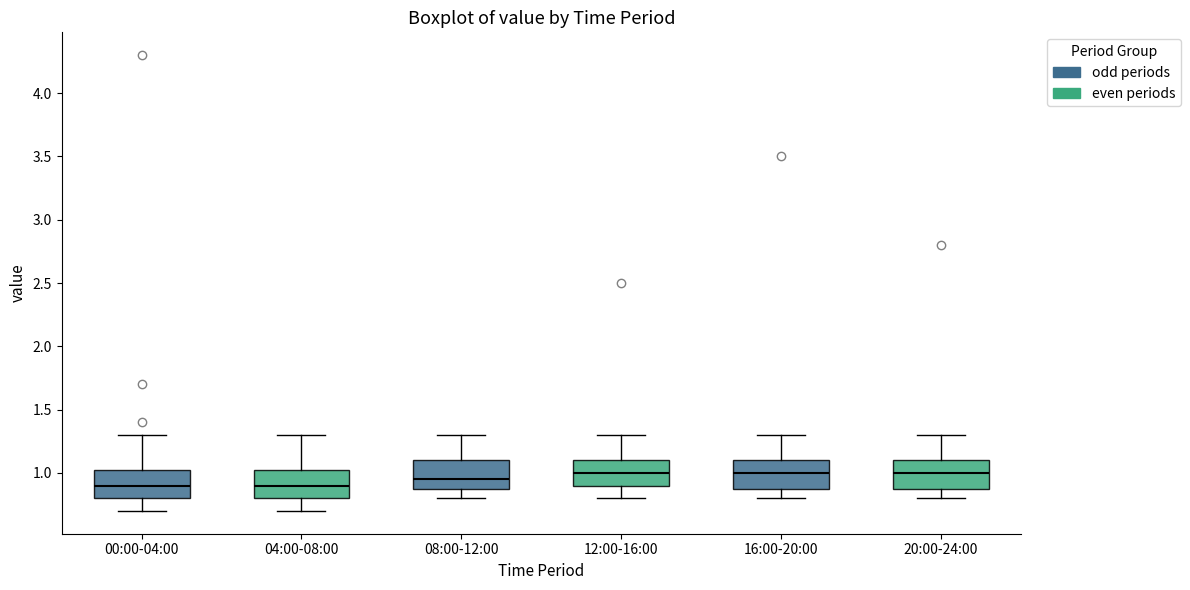

Reading left to right, read every box against the y-axis: the position of its median line, the range the box covers, and the ends of its whiskers. The values are not printed on the chart, so give them approximately, as read against the axis.

00:00-04:00: median 0.90, box 0.80 to 1.05, whiskers 0.70 to 1.30
04:00-08:00: median 0.90, box 0.80 to 1.05, whiskers 0.70 to 1.30
08:00-12:00: median 0.95, box 0.90 to 1.10, whiskers 0.80 to 1.30
12:00-16:00: median 1.00, box 0.90 to 1.10, whiskers 0.80 to 1.30
16:00-20:00: median 1.00, box 0.90 to 1.10, whiskers 0.80 to 1.30
20:00-24:00: median 1.00, box 0.90 to 1.10, whiskers 0.80 to 1.30